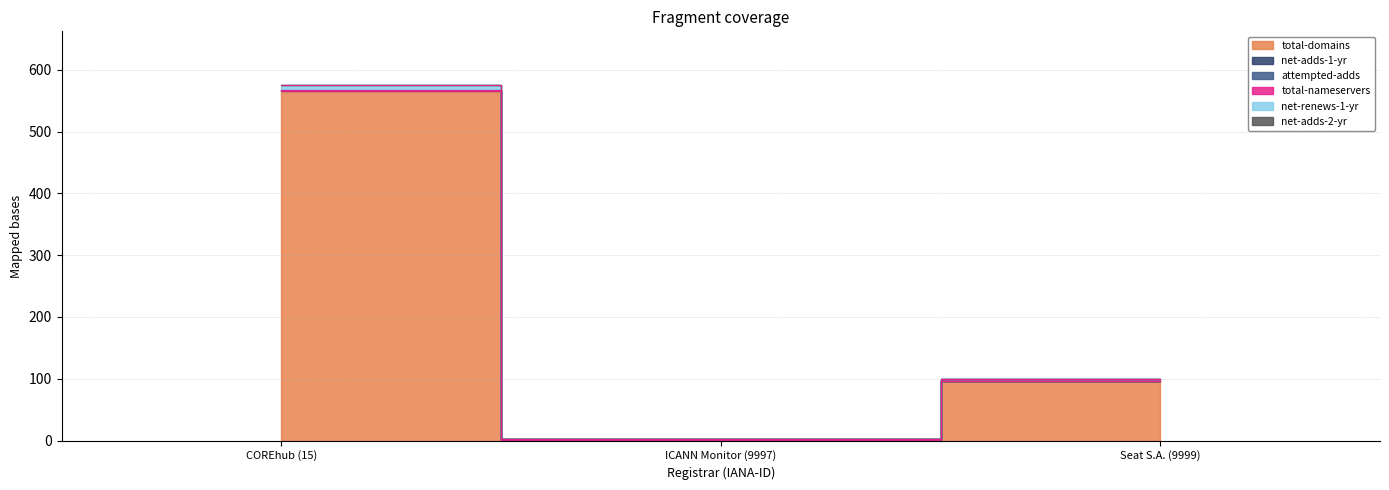

Rank the series at Seat S.A. (9999) from lowest to highest value.

net-adds-1-yr, attempted-adds, net-renews-1-yr, net-adds-2-yr, total-nameservers, total-domains